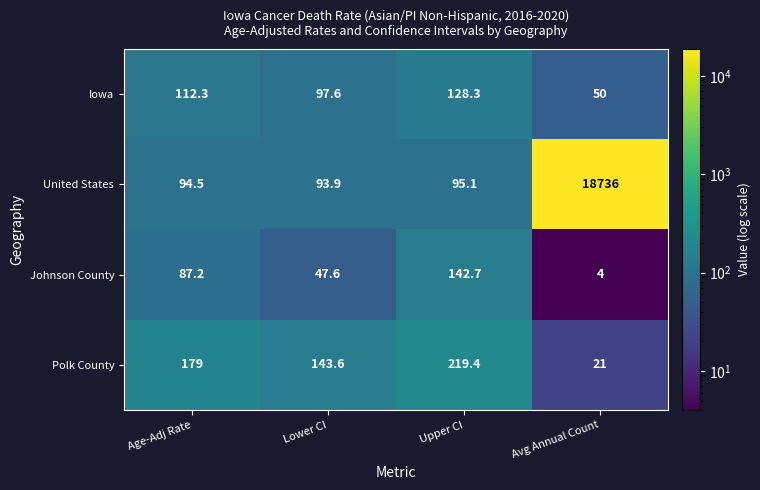

The Johnson County series shows 4.0 at Avg Annual Count. True or false?

True